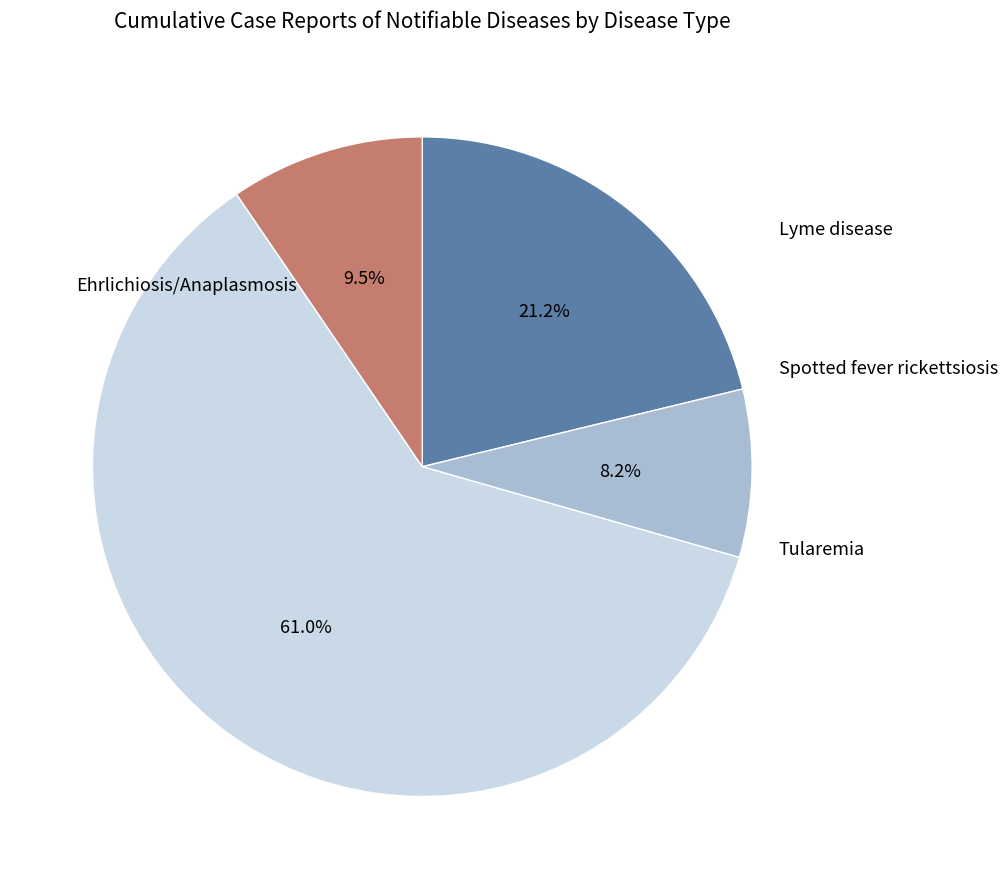

Does any single category account for the majority?

Yes